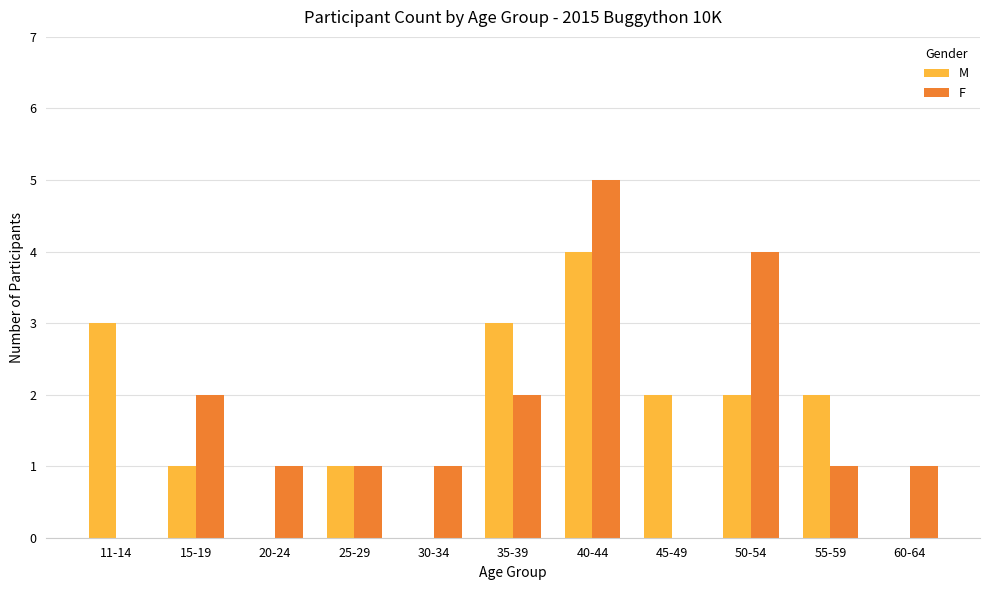

What is the total value across all series at 11-14?

3